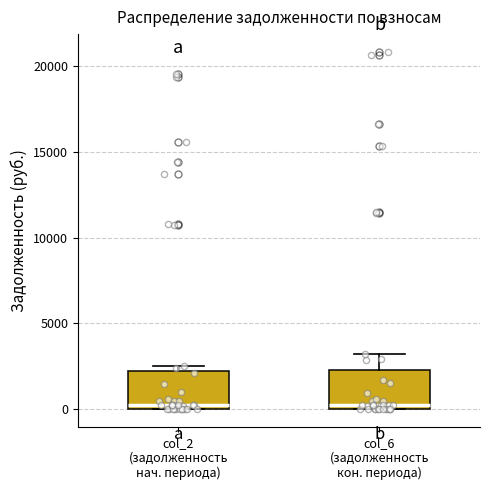

Reading left to right, transcribe this box plot: for each box, give where its median line is, the range the box spans, and where its two whiskers end, as read against the y-axis. The values are not printed on the chart, so give them approximately, as read against the axis.

col_2 (задолженность нач. периода): median 0 (just above the box's lower edge), box 0 to 2000, whiskers 0 to 2500
col_6 (задолженность кон. периода): median 0 (just above the box's lower edge), box 0 to 2500, whiskers 0 to 3000